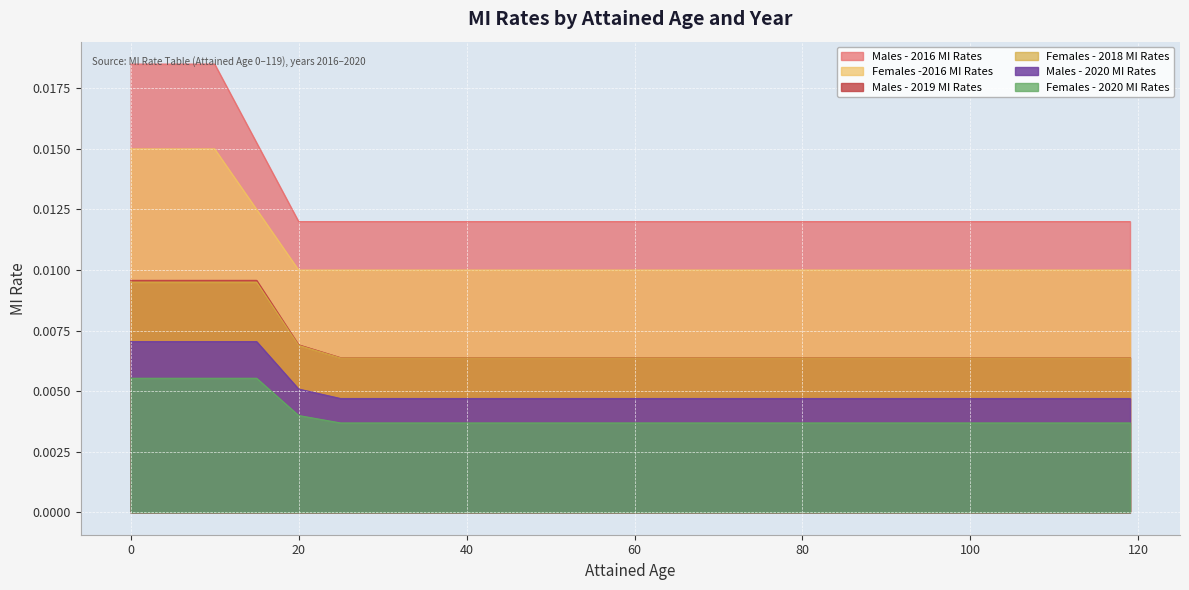

Reading left to right, transcribe all the data shown in this chart.

Females -2016 MI Rates: 0=0.0	5=0.0	10=0.0	15=0.0	20=0.0	25=0.0	30=0.0	35=0.0	40=0.0	45=0.0	50=0.0	55=0.0	60=0.0	65=0.0	70=0.0	75=0.0	80=0.0	85=0.0	90=0.0	95=0.0	100=0.0	105=0.0	110=0.0	115=0.0	119=0.0
Females - 2018 MI Rates: 0=0.0	5=0.0	10=0.0	15=0.0	20=0.0	25=0.0	30=0.0	35=0.0	40=0.0	45=0.0	50=0.0	55=0.0	60=0.0	65=0.0	70=0.0	75=0.0	80=0.0	85=0.0	90=0.0	95=0.0	100=0.0	105=0.0	110=0.0	115=0.0	119=0.0
Females - 2020 MI Rates: 0=0.0	5=0.0	10=0.0	15=0.0	20=0.0	25=0.0	30=0.0	35=0.0	40=0.0	45=0.0	50=0.0	55=0.0	60=0.0	65=0.0	70=0.0	75=0.0	80=0.0	85=0.0	90=0.0	95=0.0	100=0.0	105=0.0	110=0.0	115=0.0	119=0.0
Males - 2016 MI Rates: 0=0.0	5=0.0	10=0.0	15=0.0	20=0.0	25=0.0	30=0.0	35=0.0	40=0.0	45=0.0	50=0.0	55=0.0	60=0.0	65=0.0	70=0.0	75=0.0	80=0.0	85=0.0	90=0.0	95=0.0	100=0.0	105=0.0	110=0.0	115=0.0	119=0.0
Males - 2019 MI Rates: 0=0.0	5=0.0	10=0.0	15=0.0	20=0.0	25=0.0	30=0.0	35=0.0	40=0.0	45=0.0	50=0.0	55=0.0	60=0.0	65=0.0	70=0.0	75=0.0	80=0.0	85=0.0	90=0.0	95=0.0	100=0.0	105=0.0	110=0.0	115=0.0	119=0.0
Males - 2020 MI Rates: 0=0.0	5=0.0	10=0.0	15=0.0	20=0.0	25=0.0	30=0.0	35=0.0	40=0.0	45=0.0	50=0.0	55=0.0	60=0.0	65=0.0	70=0.0	75=0.0	80=0.0	85=0.0	90=0.0	95=0.0	100=0.0	105=0.0	110=0.0	115=0.0	119=0.0